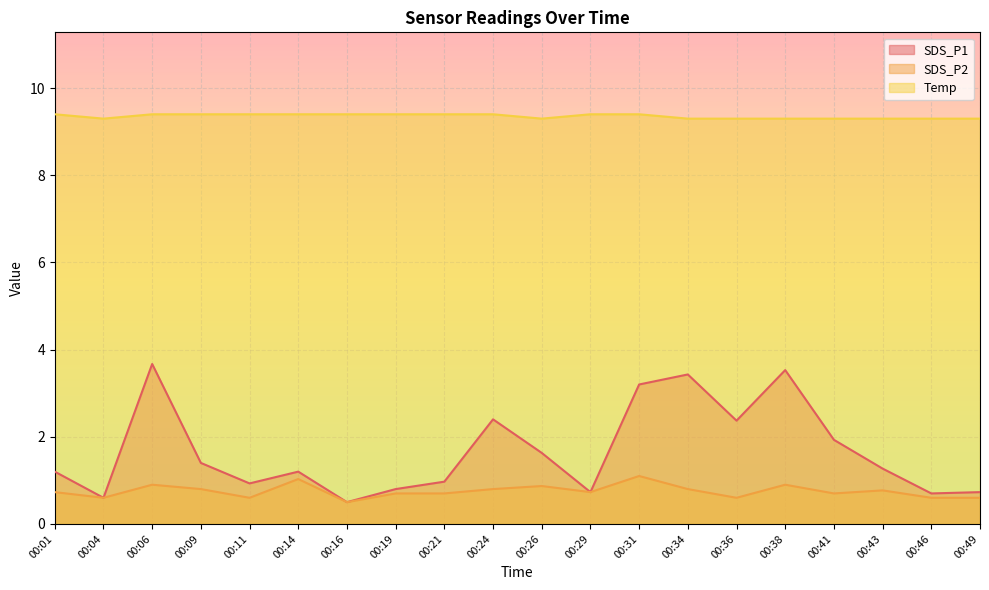

What is the value of the SDS_P1 point at the 10th from the left?

2.4